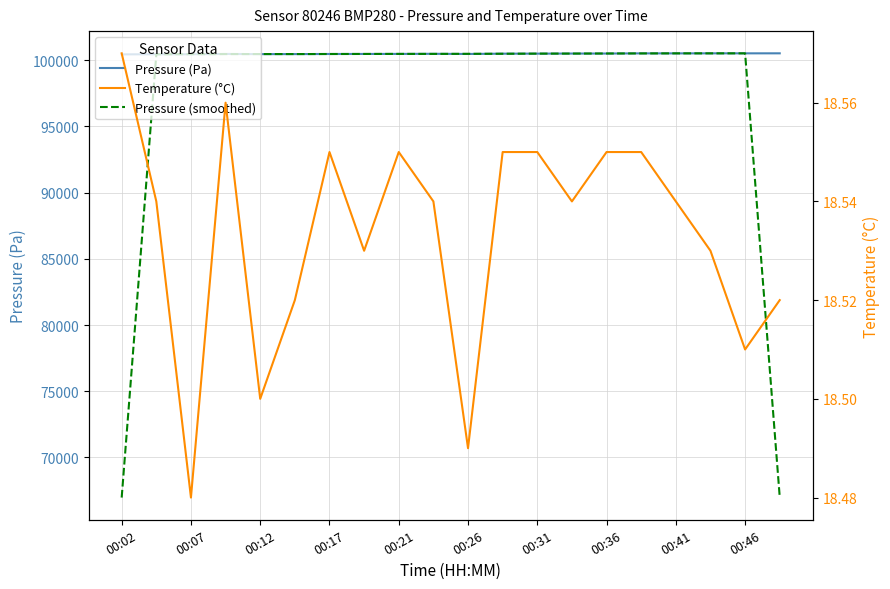

What is the highest value of the Temperature (°C) series?

18.6